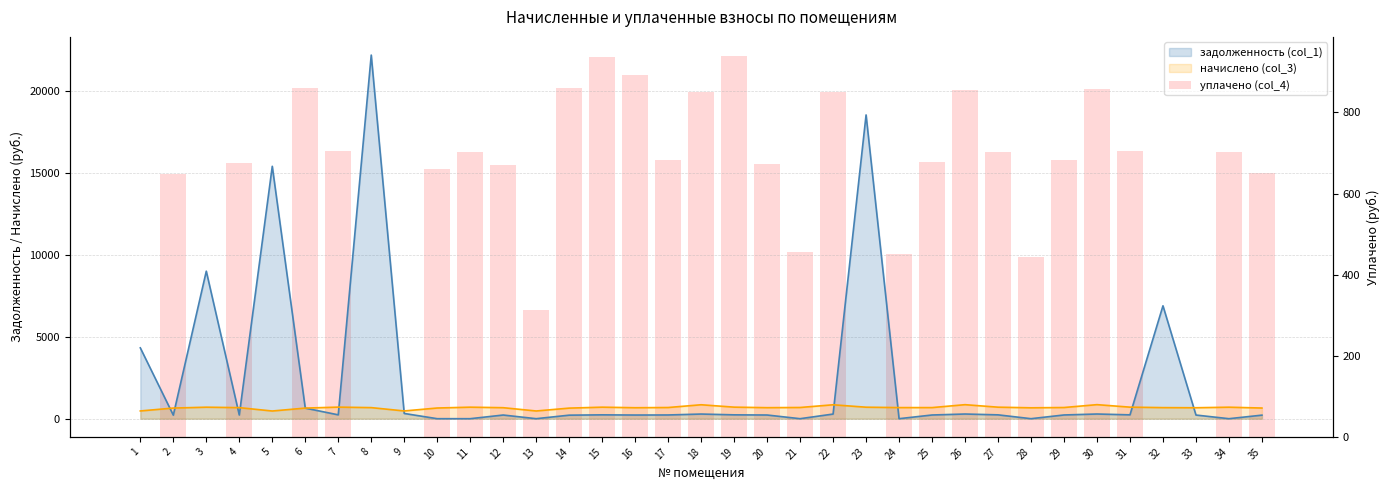

What is the value of the 29th bar from the left?

682.1